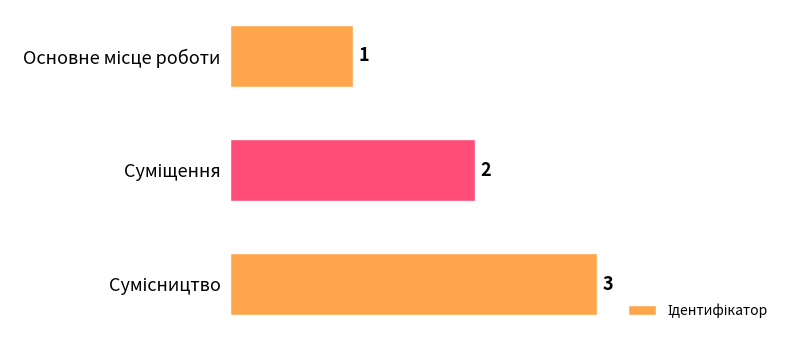

What is the maximum value shown in the chart?

3